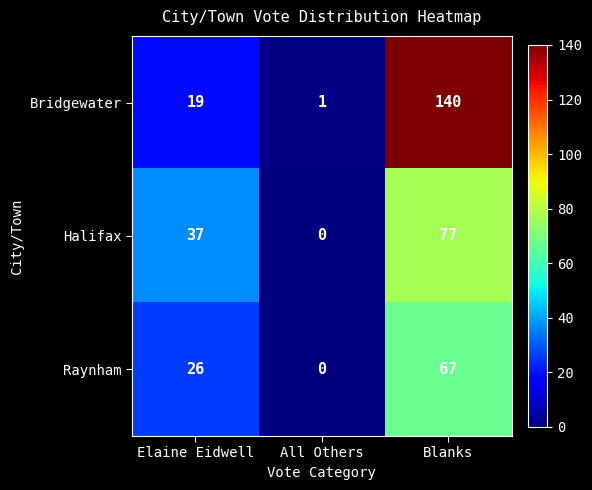

How many series are shown in this chart?

3